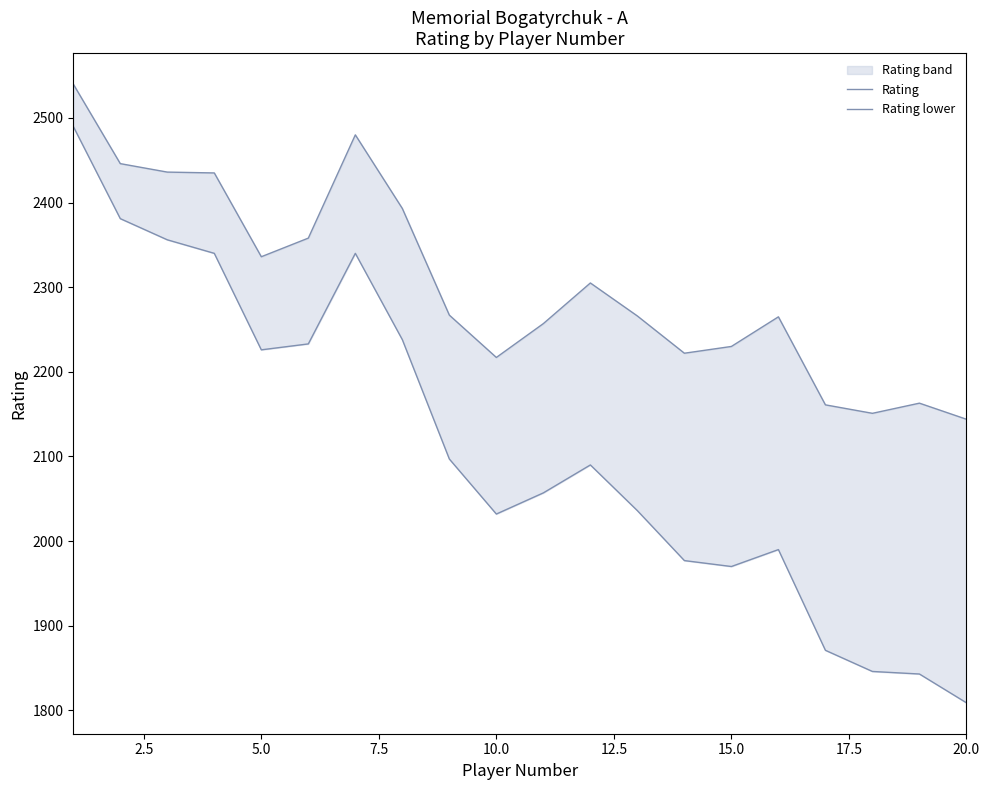

How many data points in Rating lower are above 2090?

9